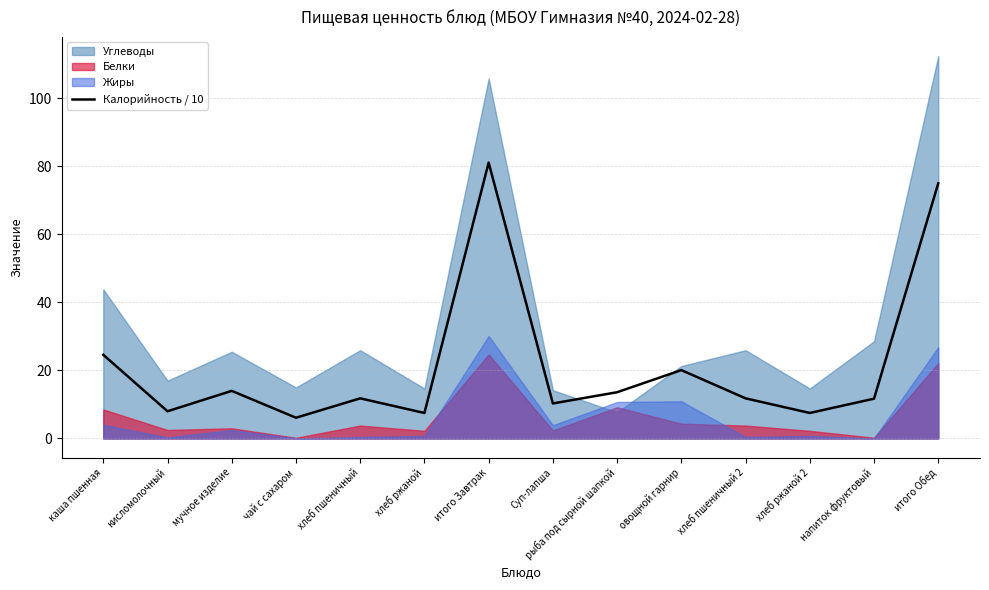

What is the difference between the values at хлеб пшеничный 2 and кисломолочный?

3.8